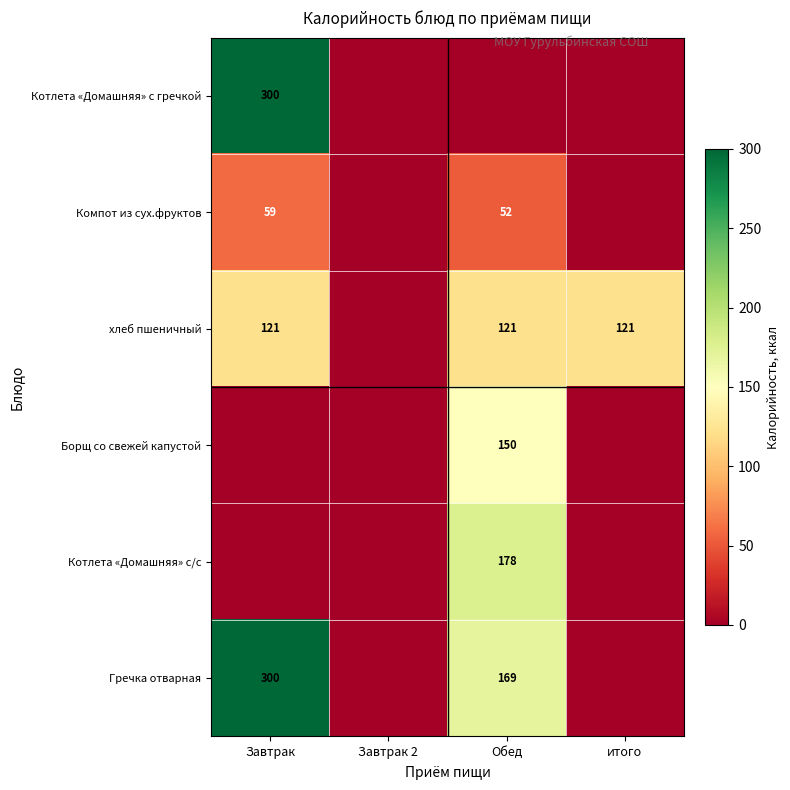

At which category is the sum across all series the highest?

Завтрак